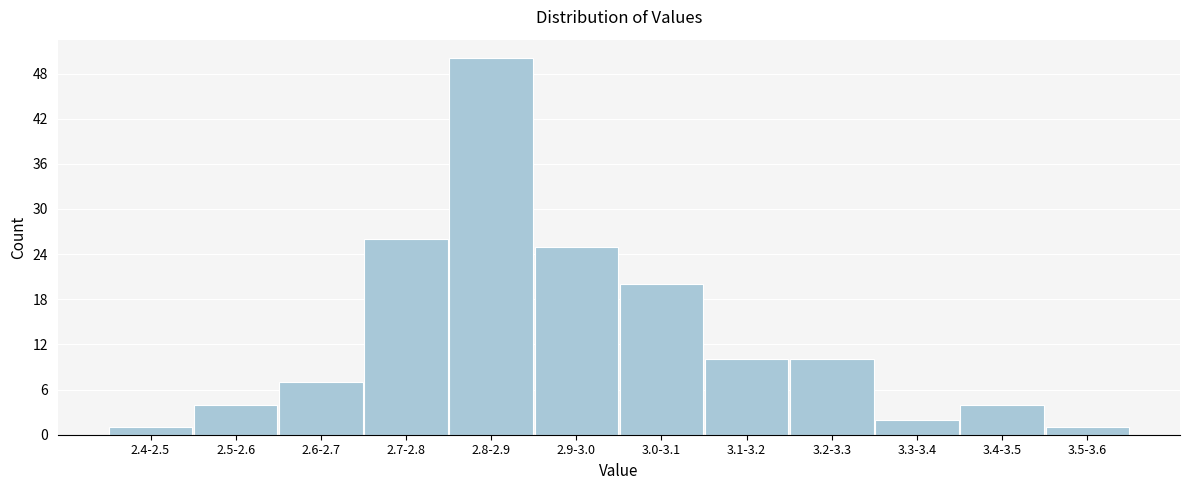

Reading left to right, transcribe all the data shown in this chart.

2.4-2.5=1	2.5-2.6=4	2.6-2.7=7	2.7-2.8=26	2.8-2.9=50	2.9-3.0=25	3.0-3.1=20	3.1-3.2=10	3.2-3.3=10	3.3-3.4=2	3.4-3.5=4	3.5-3.6=1